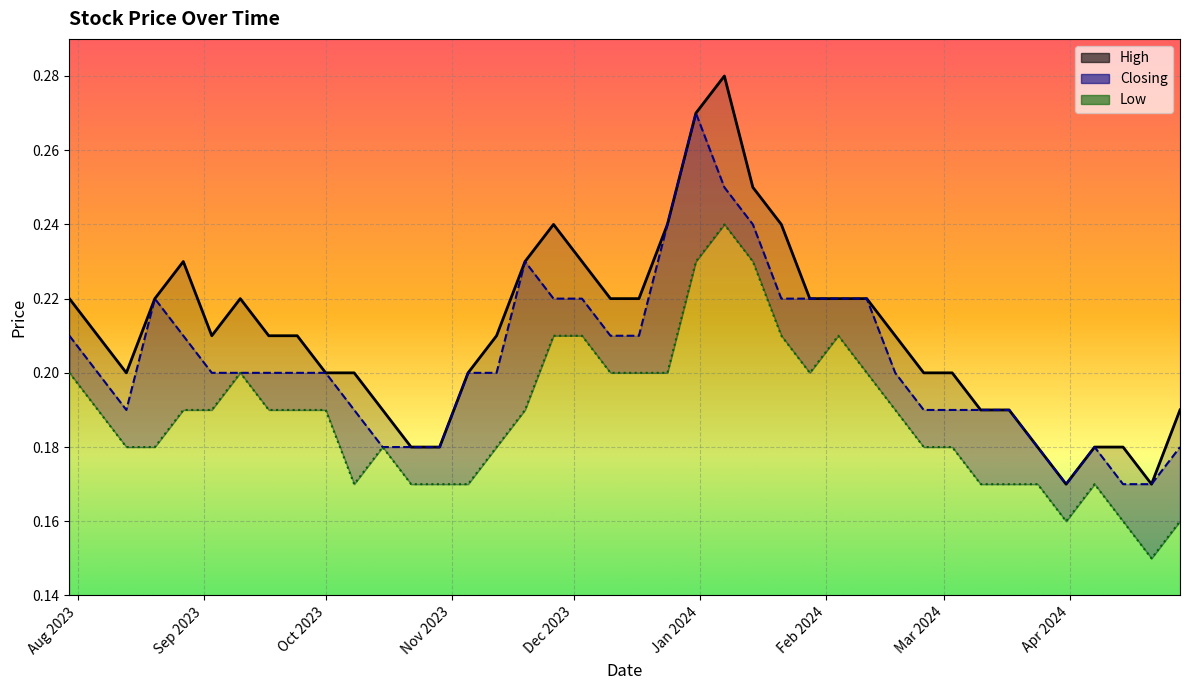

How many interior local peaks does the Low series have?

5